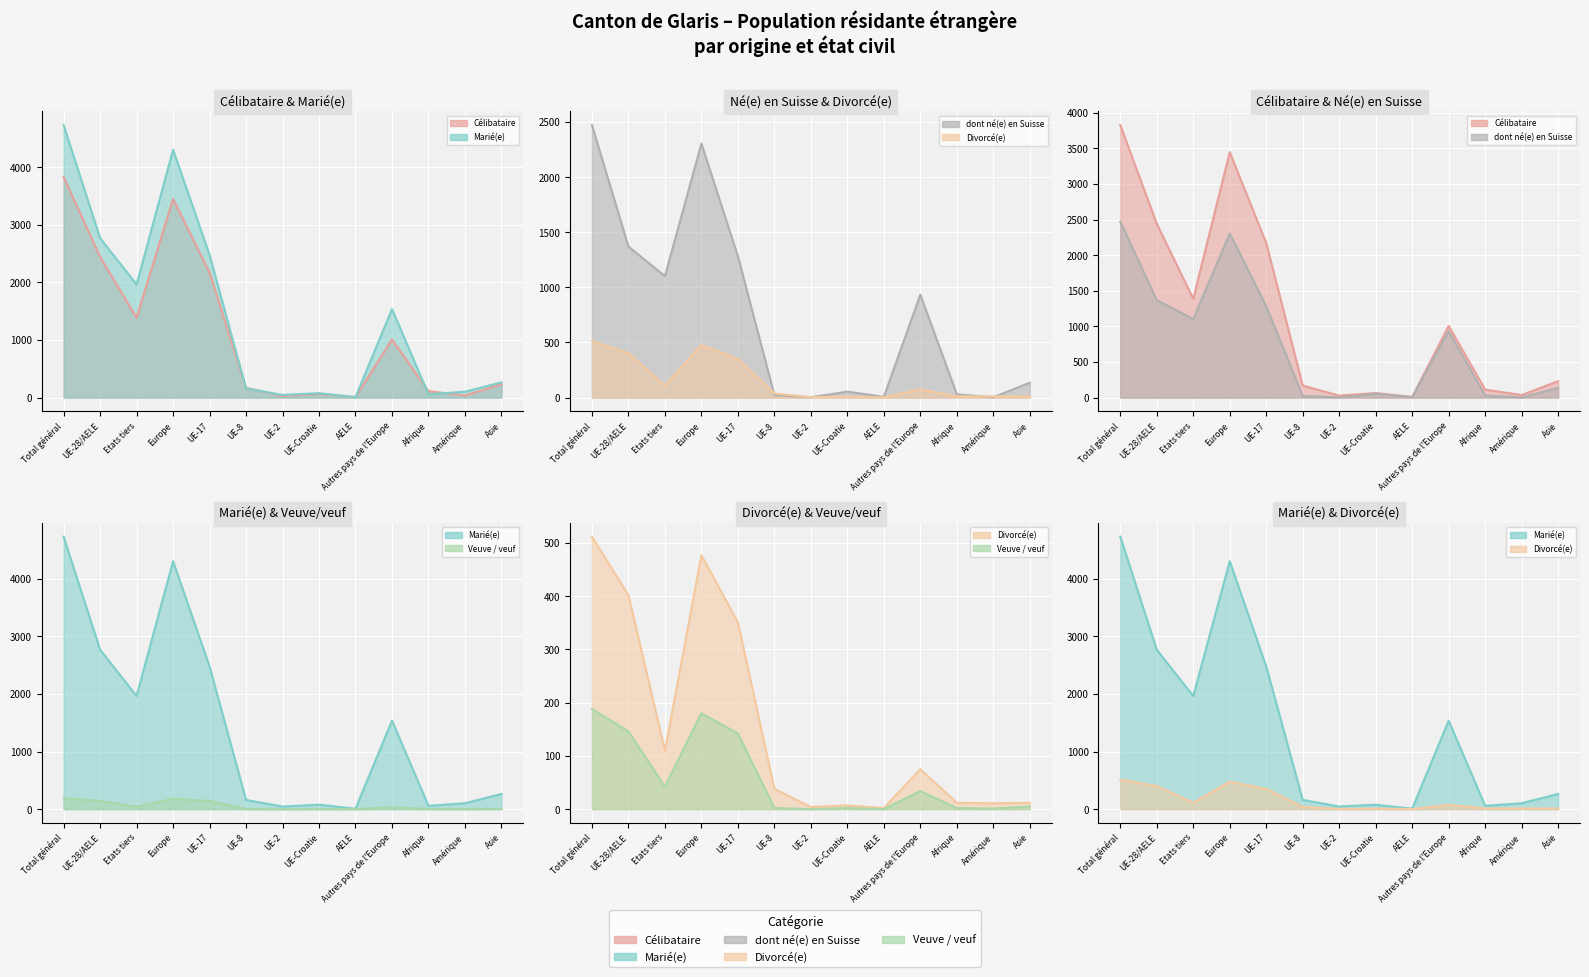

At which category is the sum across all series the highest?

Total général